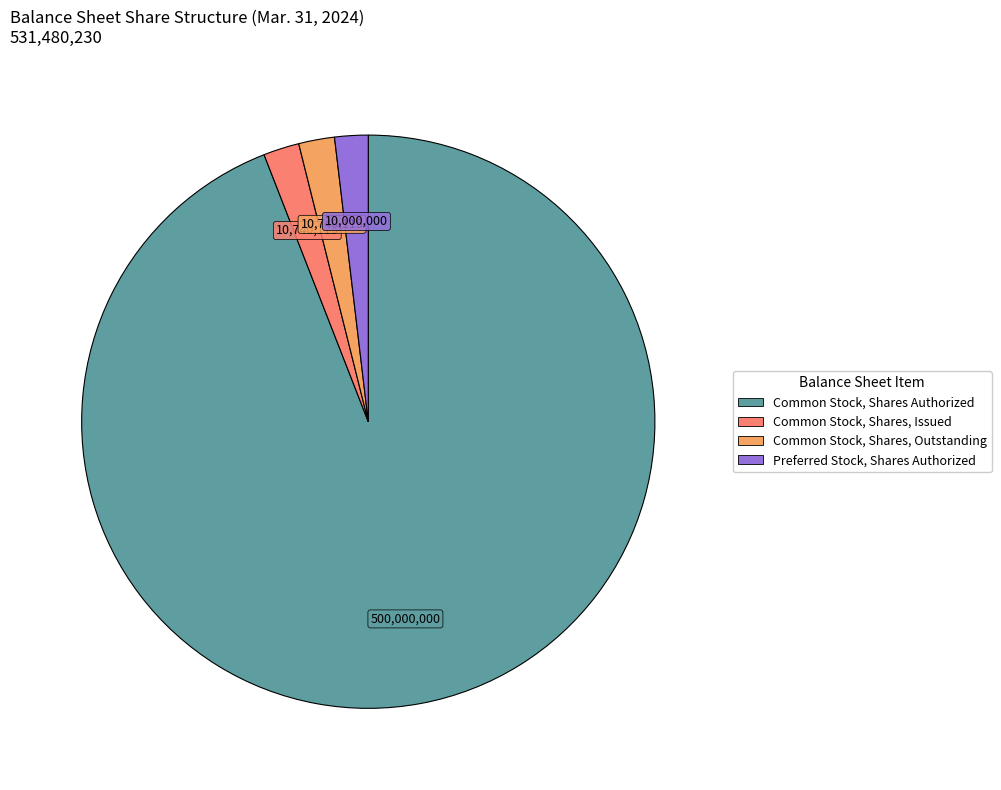

Do Common Stock, Shares, Outstanding and Preferred Stock, Shares Authorized together represent more than half of the pie?

No